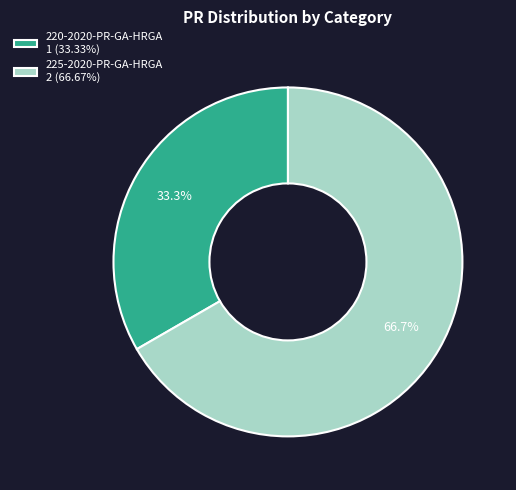

Approximately how many times larger is the value at 220-2020-PR-GA-HRGA 1 (33.33%) compared to 225-2020-PR-GA-HRGA 2 (66.67%)?

0.5